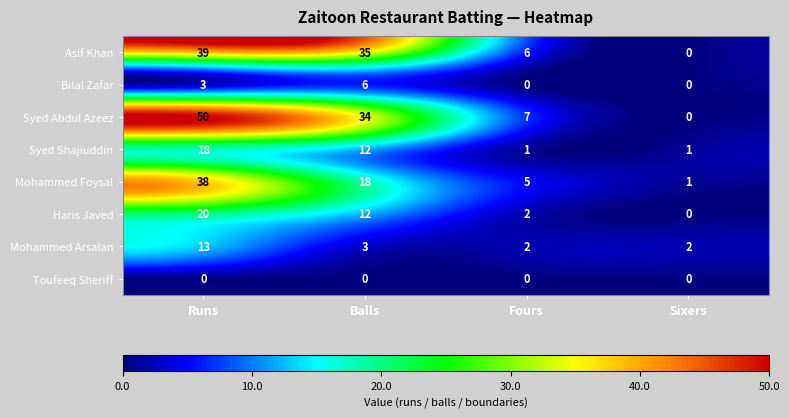

The Bilal Zafar series shows 3 at Balls. True or false?

False